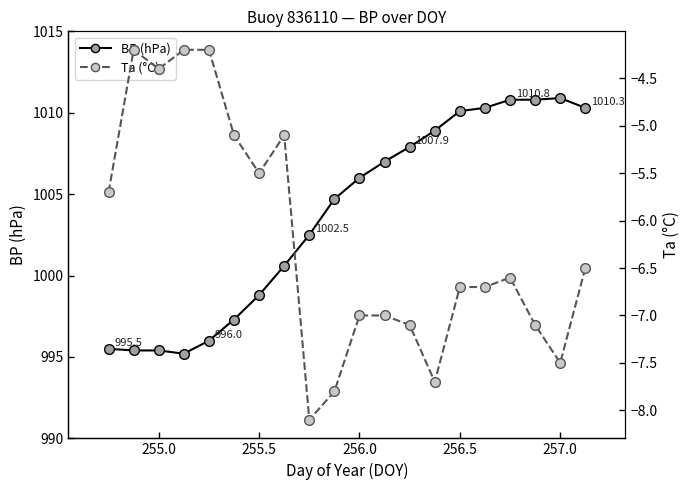

True or false: Ta (°C) and BP (hPa) cross at least once.

False